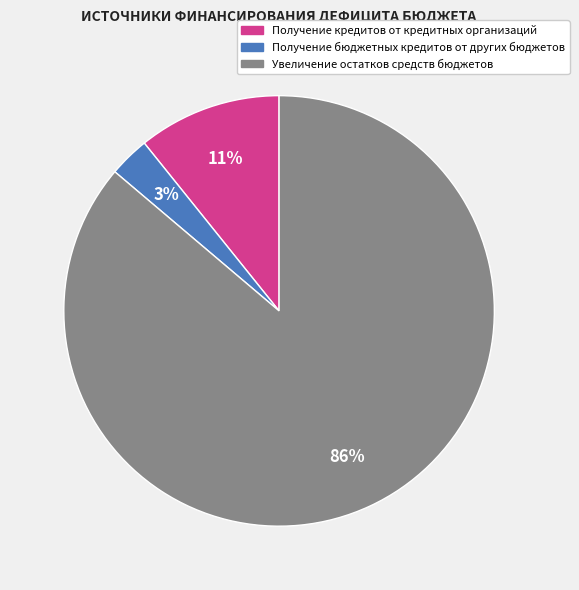

Does Получение кредитов от кредитных организаций account for over 50% of the chart?

No